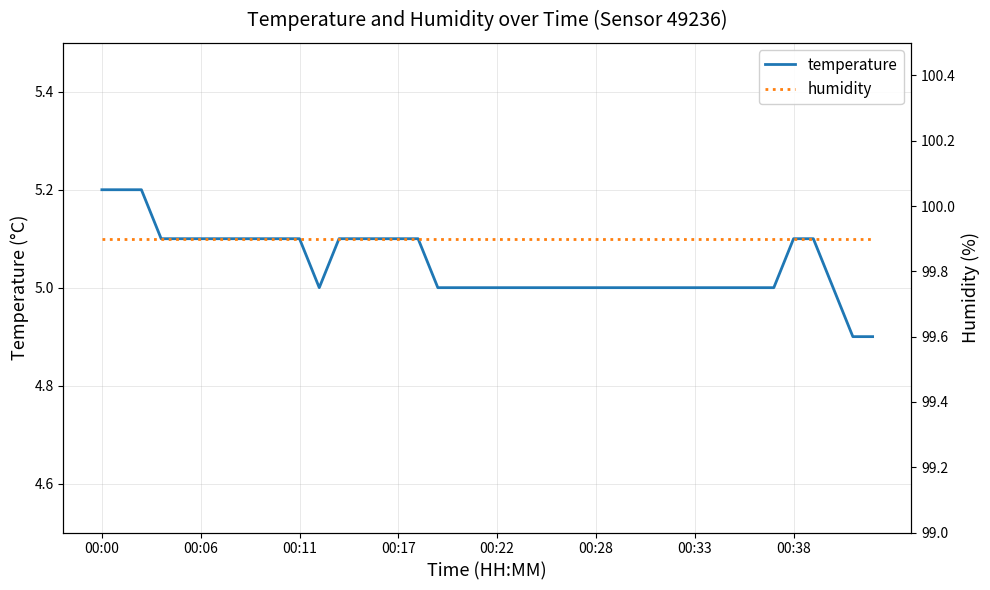

Reading right to left, what are all the values shown in this chart?

temperature: 4.9	4.9	5.0	5.1	5.1	5.0	5.0	5.0	5.0	5.0	5.0	5.0	5.0	5.0	5.0	5.0	5.0	5.0	5.0	5.0	5.0	5.0	5.0	5.1	5.1	5.1	5.1	5.1	5.0	5.1	5.1	5.1	5.1	5.1	5.1	5.1	5.1	5.2	5.2	5.2
humidity: 99.9	99.9	99.9	99.9	99.9	99.9	99.9	99.9	99.9	99.9	99.9	99.9	99.9	99.9	99.9	99.9	99.9	99.9	99.9	99.9	99.9	99.9	99.9	99.9	99.9	99.9	99.9	99.9	99.9	99.9	99.9	99.9	99.9	99.9	99.9	99.9	99.9	99.9	99.9	99.9